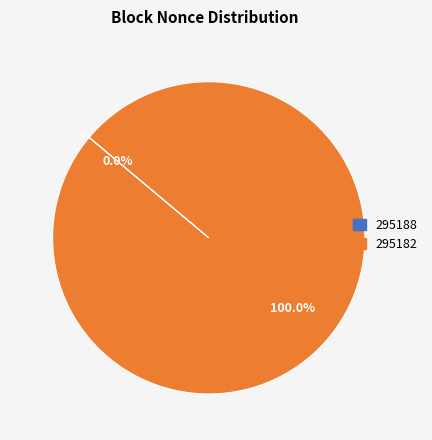

The 295188 slice represents 0% of the pie. True or false?

True